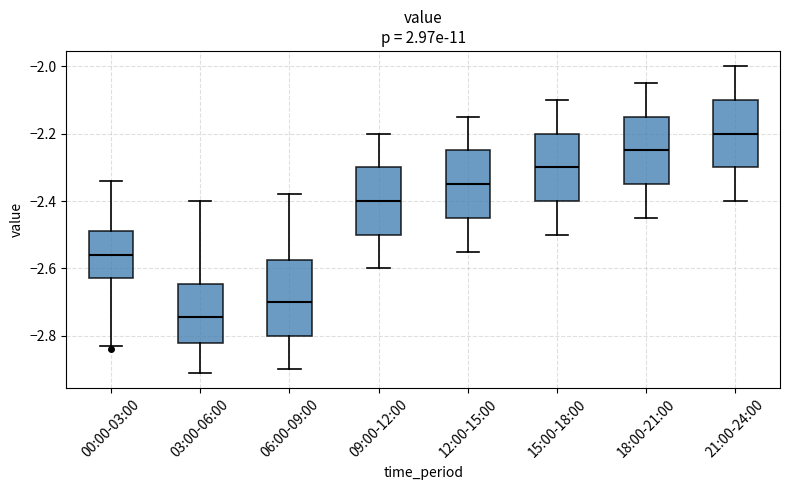

Which box has the lowest median line?

03:00-06:00